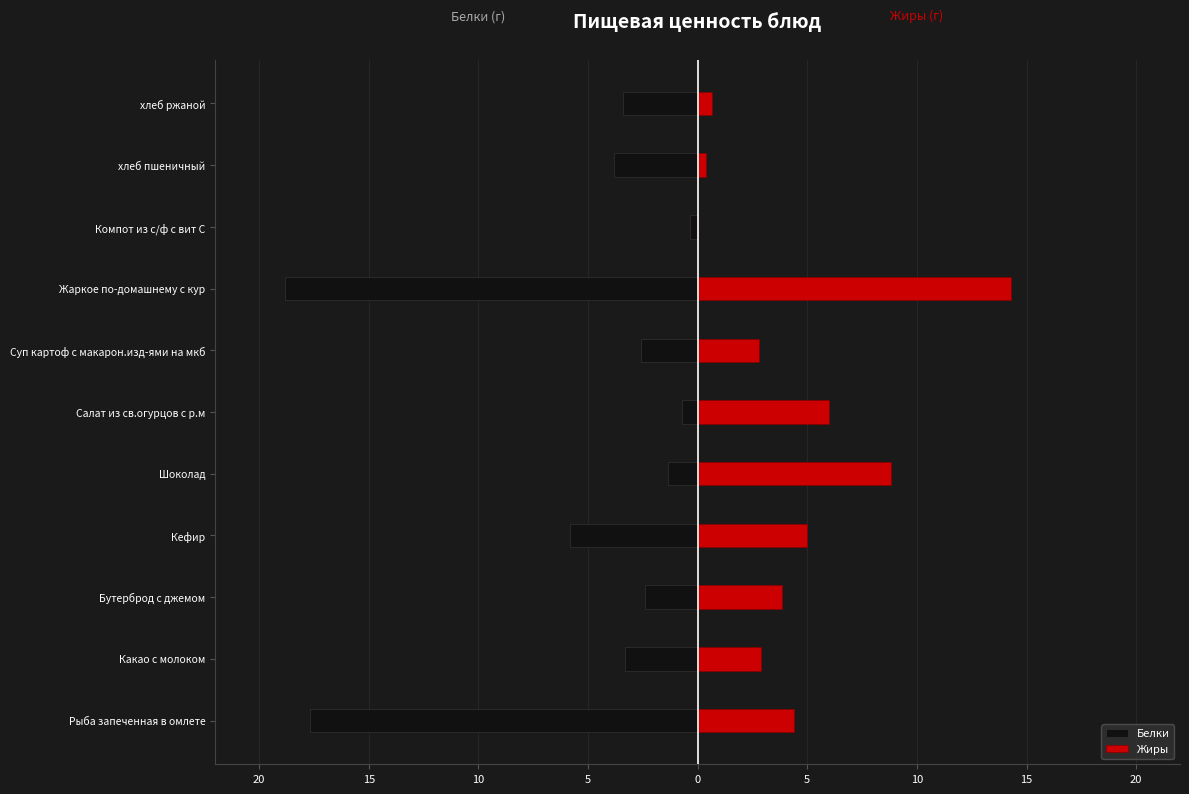

What is the minimum value shown in the chart?

-18.8